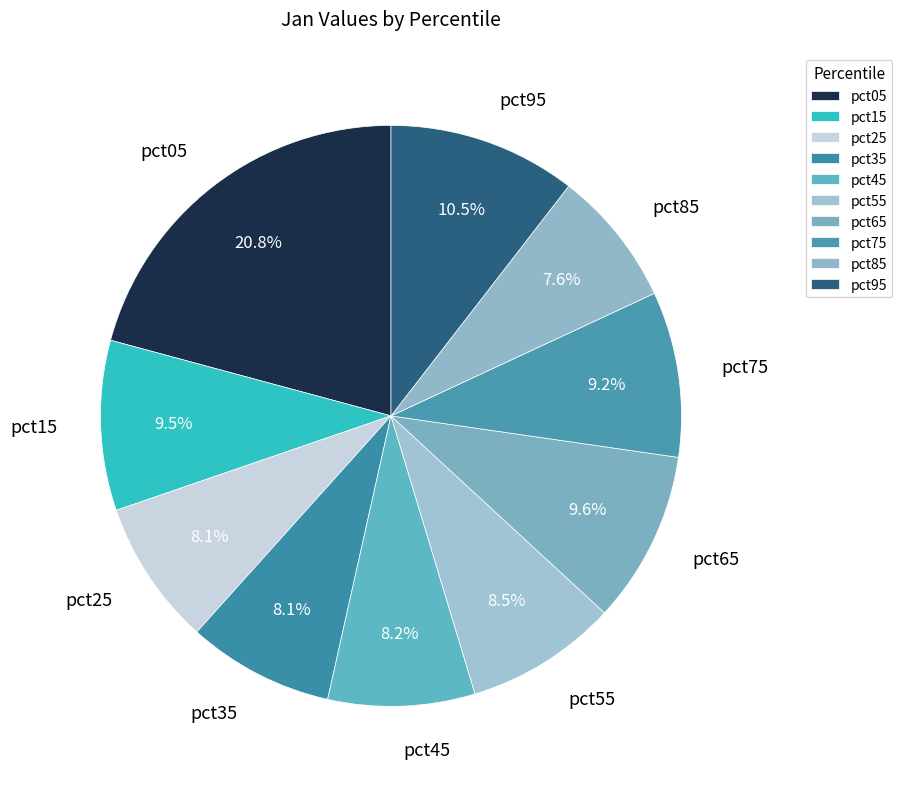

To the nearest percent, what is the difference between the pct85 and pct15 slice percentages?

2%